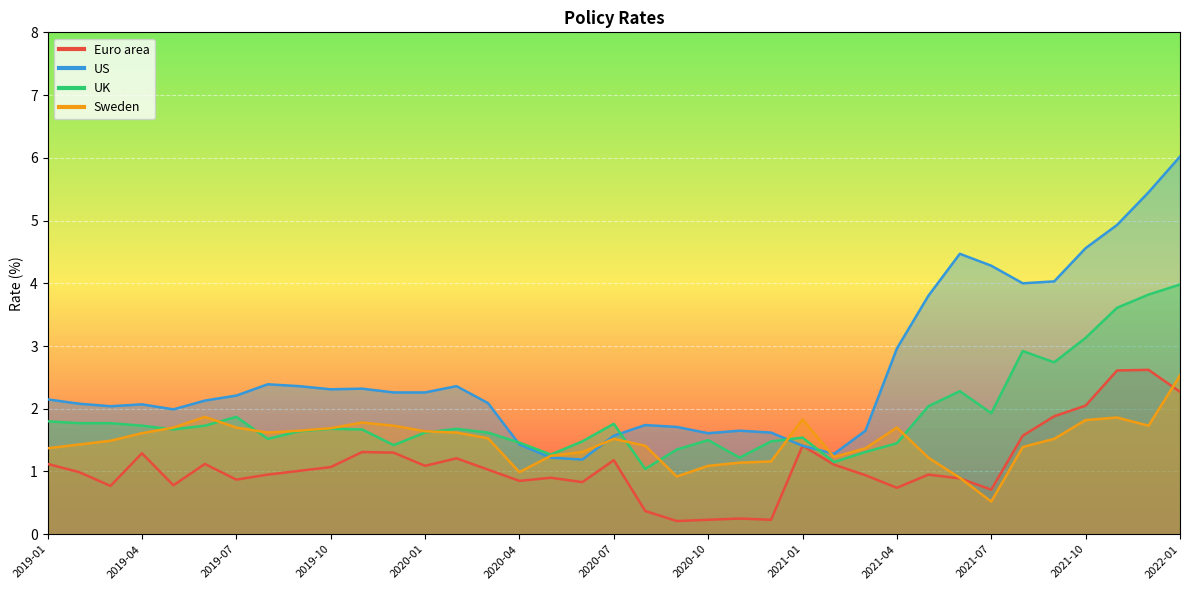

True or false: UK has more than 0 points higher than both neighbors.

True